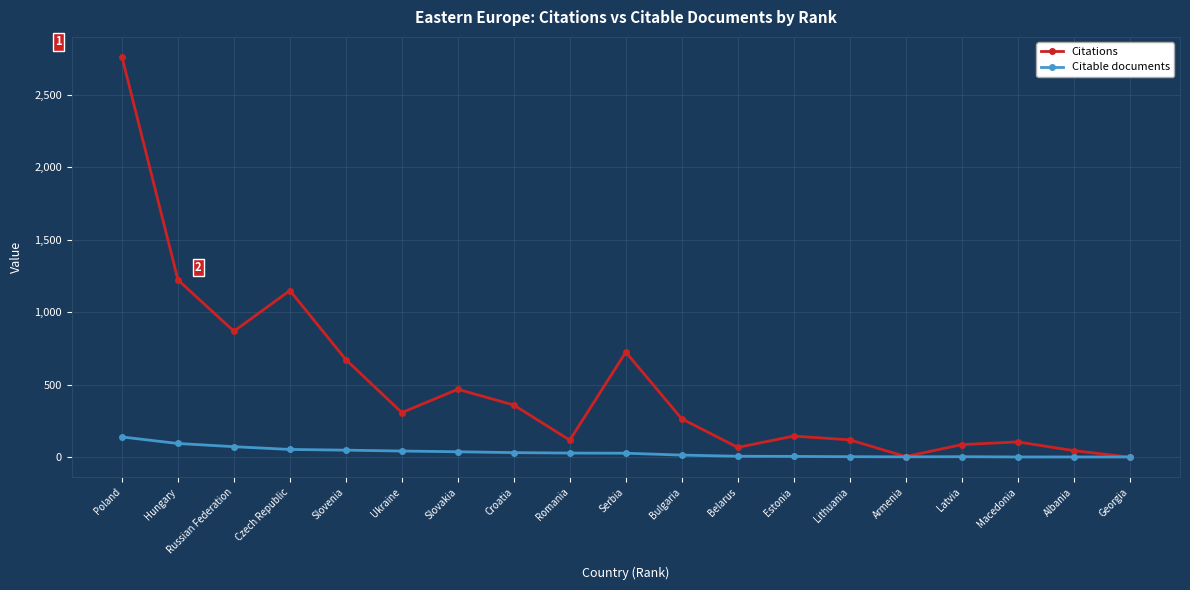

At how many categories does at least one series exceed 1873?

1